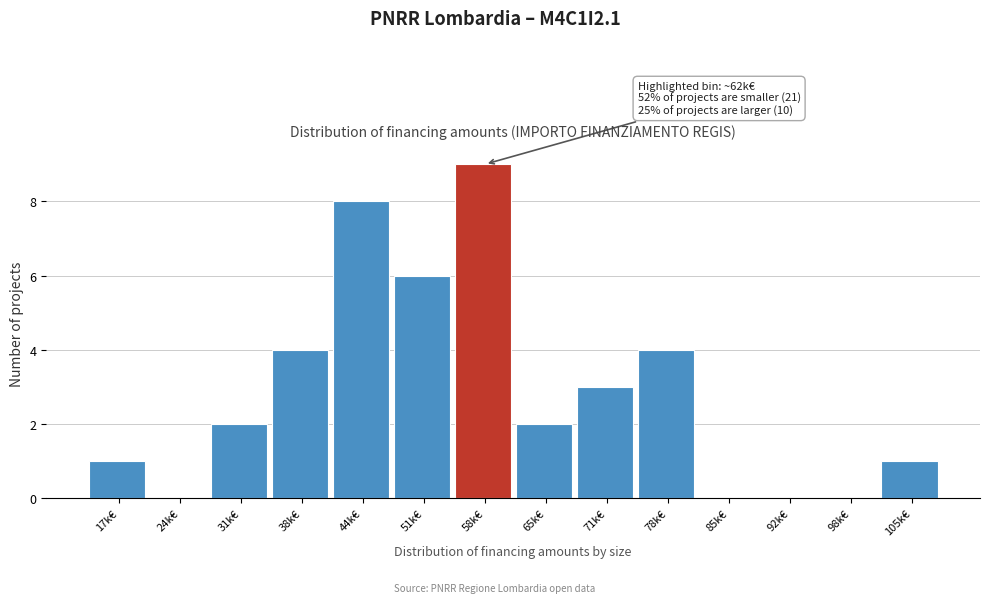

Reading left to right, list all the values displayed in this chart.

17k€=1	24k€=0	31k€=2	38k€=4	44k€=8	51k€=6	58k€=9	65k€=2	71k€=3	78k€=4	85k€=0	92k€=0	98k€=0	105k€=1